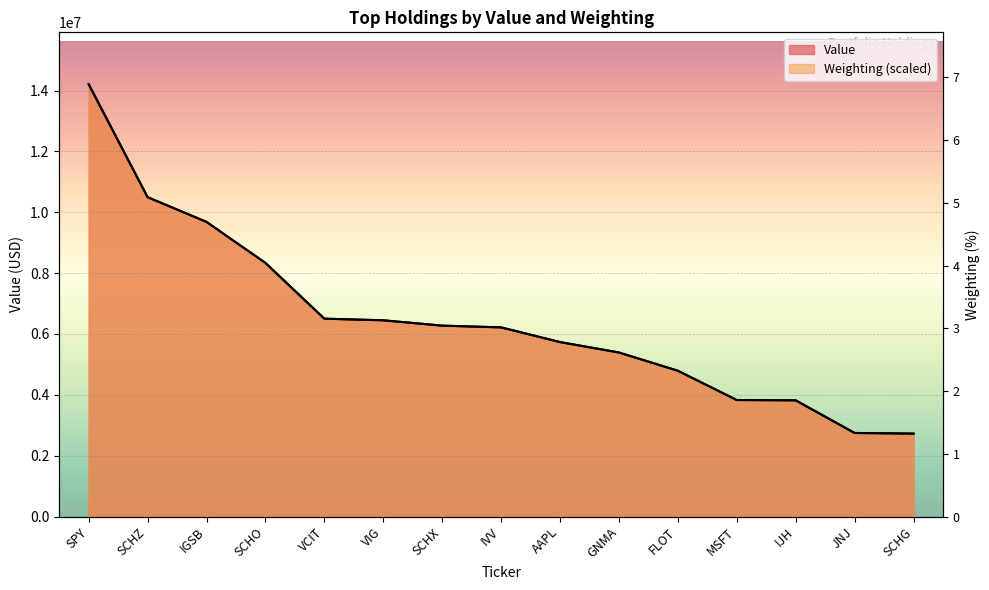

True or false: Weighting has more than 1 points higher than both neighbors.

False